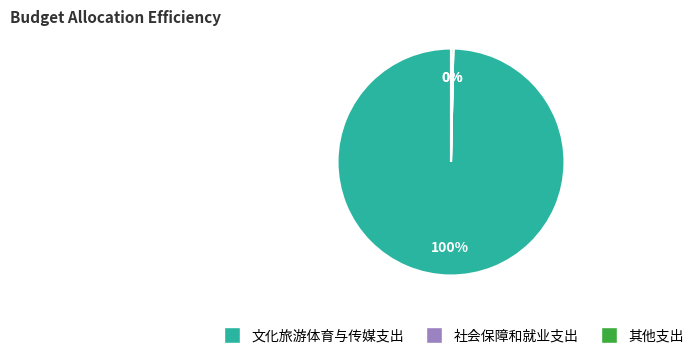

To the nearest percent, what percentage of the pie is 文化旅游体育与传媒支出?

100%